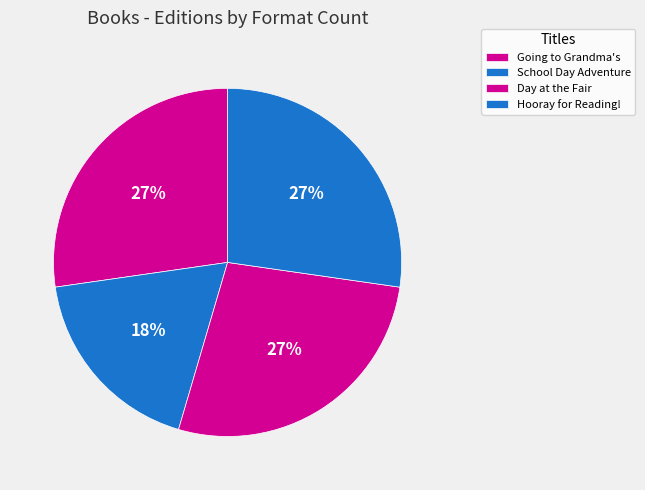

Is School Day Adventure the majority of the pie?

No